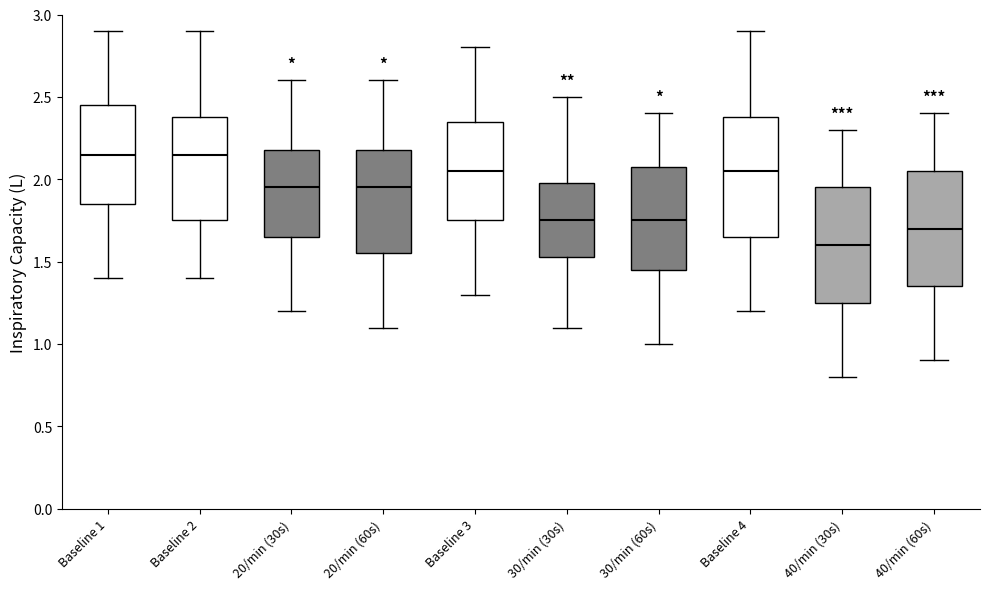

Which box has the lowest median line?

40/min (30s)